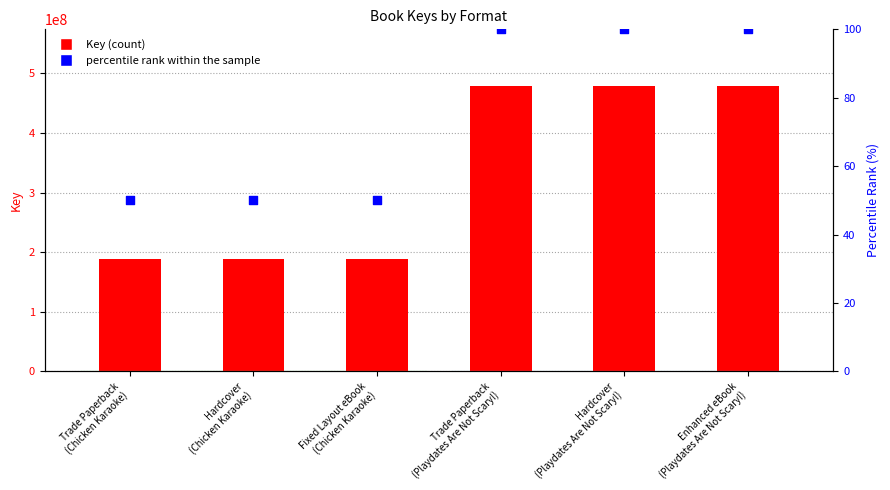

What are all the series names shown in the legend?

Key (count), percentile rank within the sample